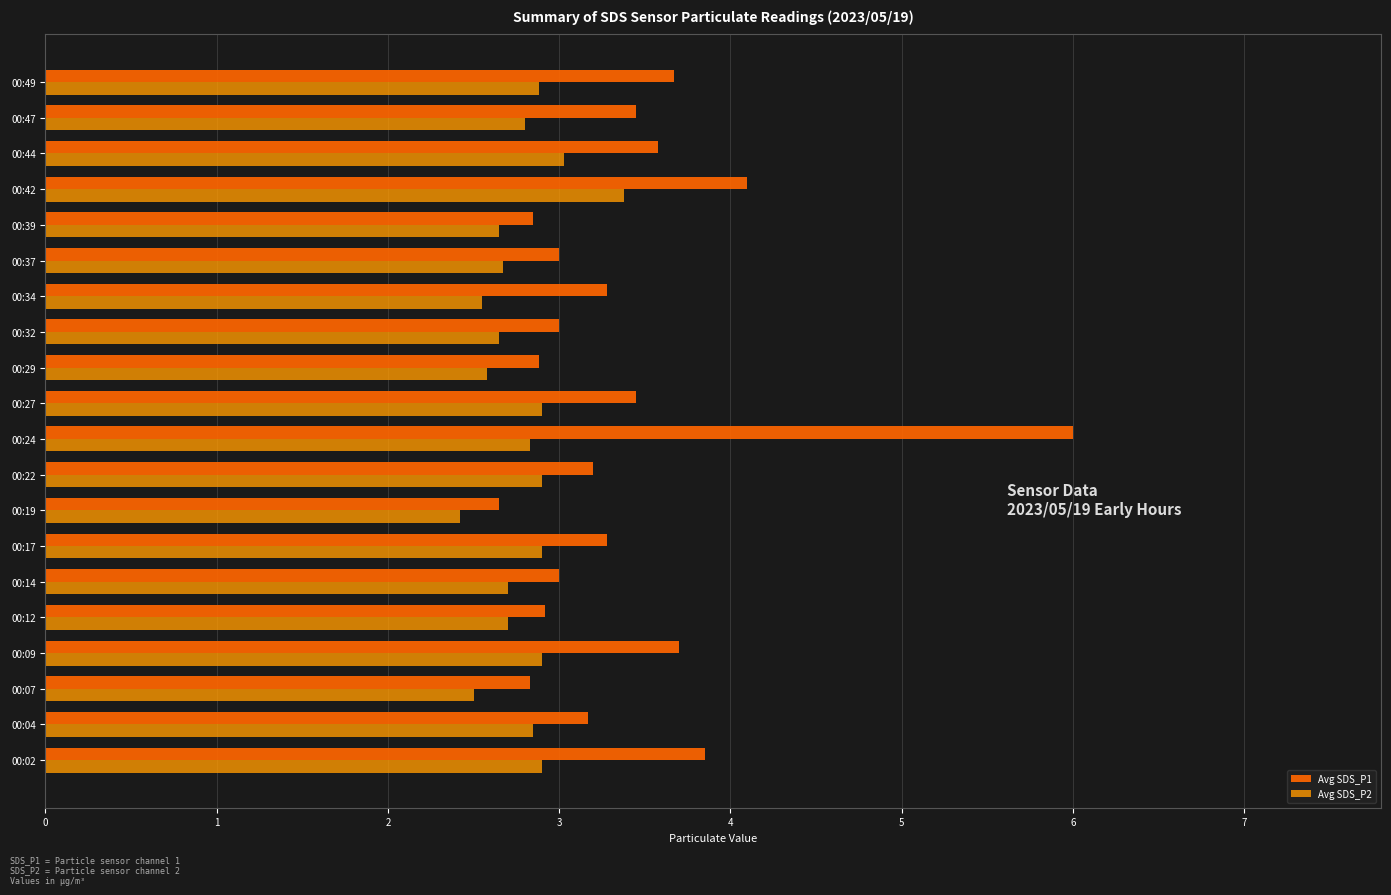

Rank the series by their average value, from lowest to highest.

Avg SDS_P2, Avg SDS_P1